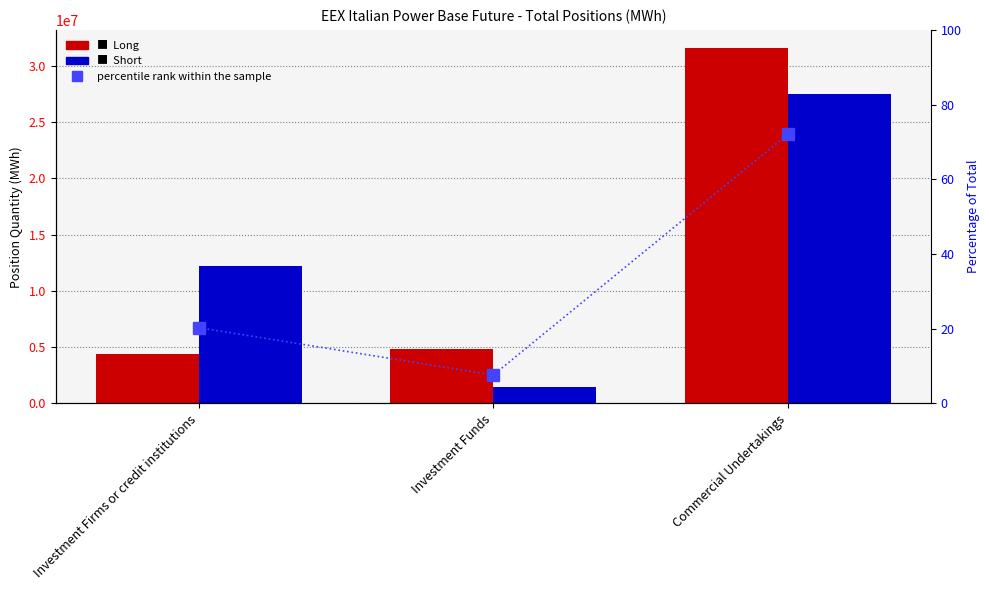

Between Investment Funds and Commercial Undertakings, which series saw the biggest shift?

Long